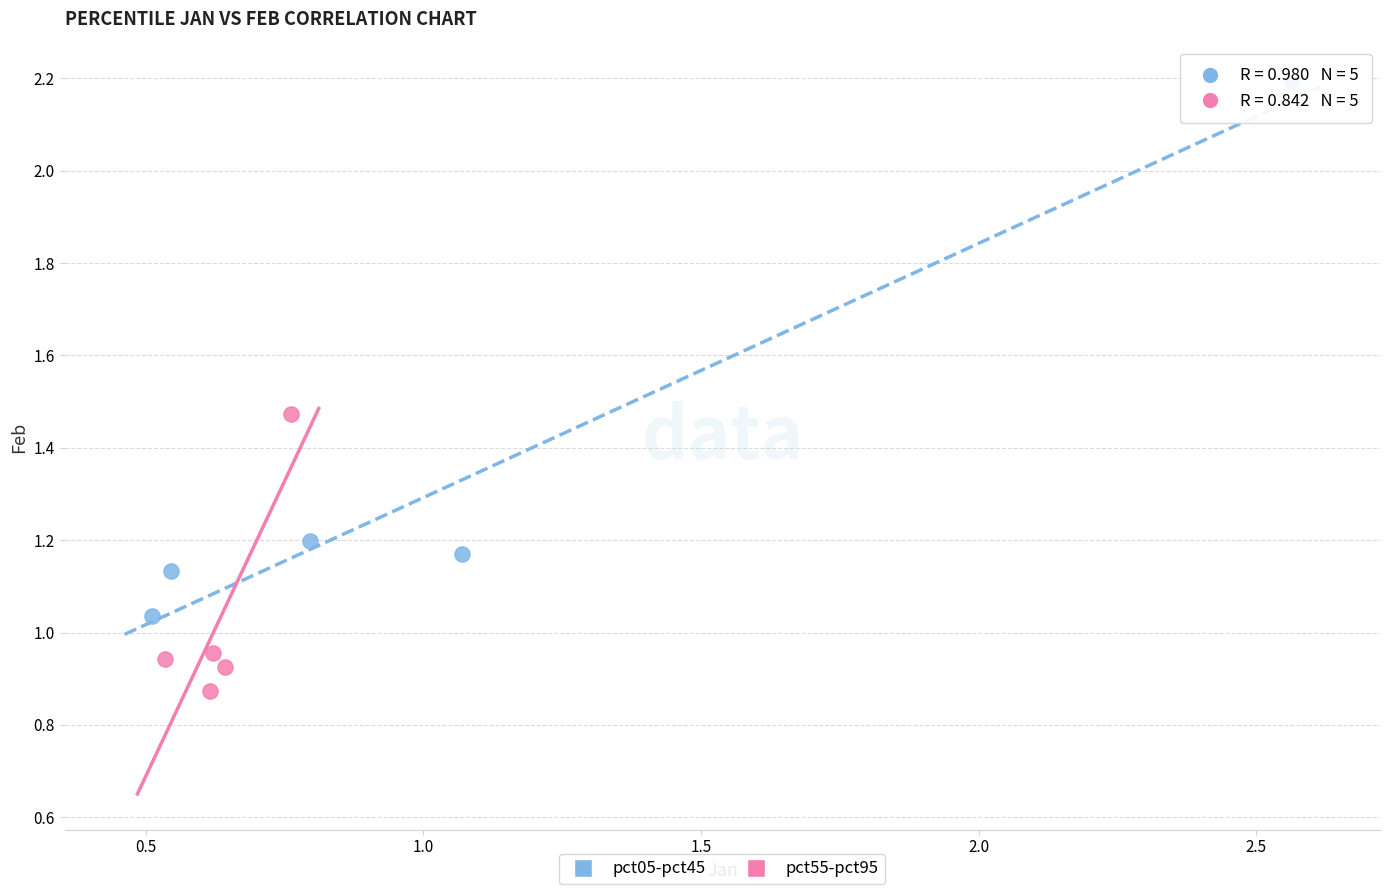

Which series has the largest Y range (max minus min)?

pct05-pct45